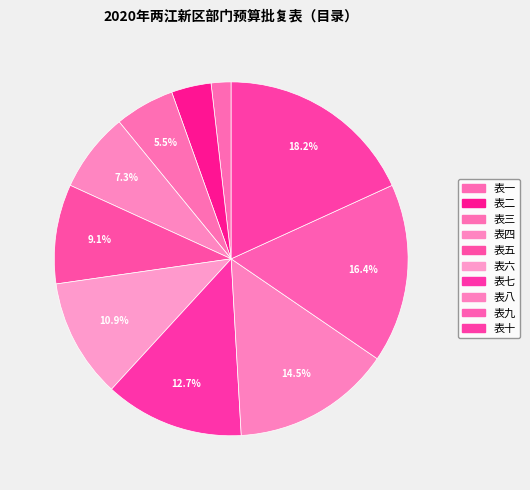

Count the number of slices in the pie.

10